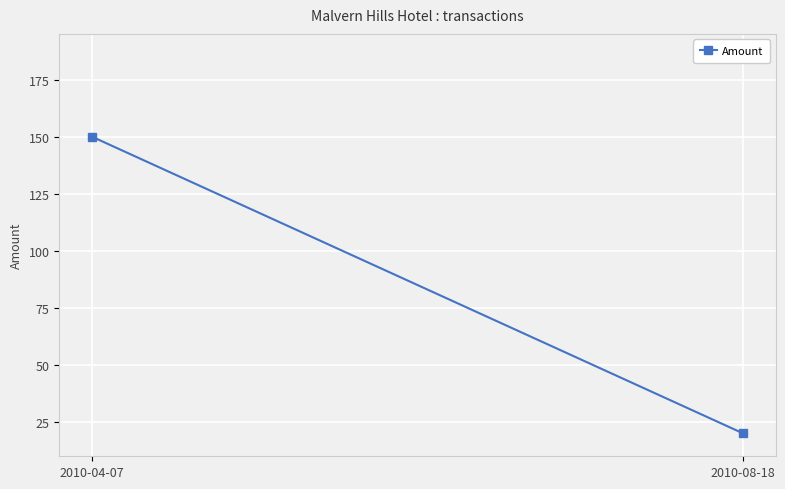

What position from the right is 2010-08-18?

1